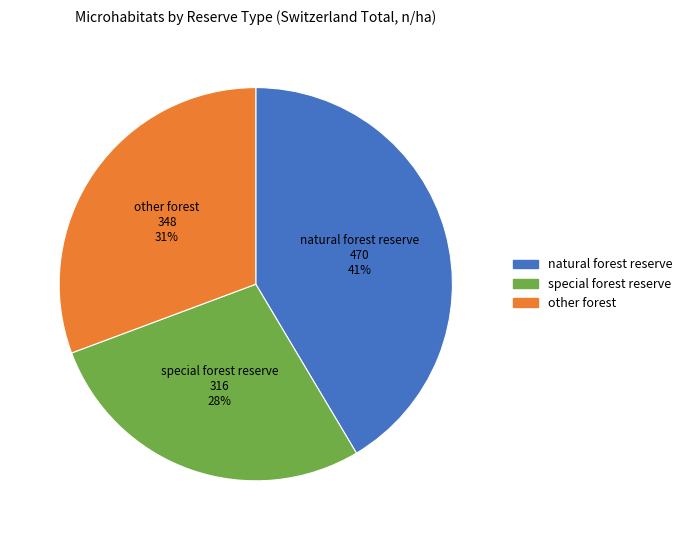

To the nearest percent, what is the average slice percentage?

33%